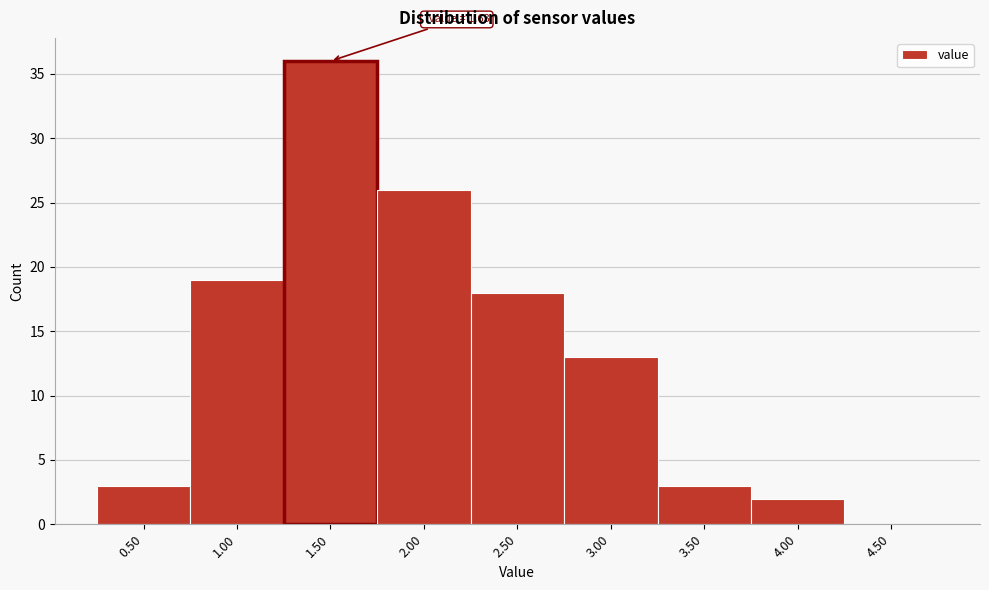

Reading right to left, what are all the values shown in this chart?

4.50=0	4.00=2	3.50=3	3.00=13	2.50=18	2.00=26	1.50=36	1.00=19	0.50=3